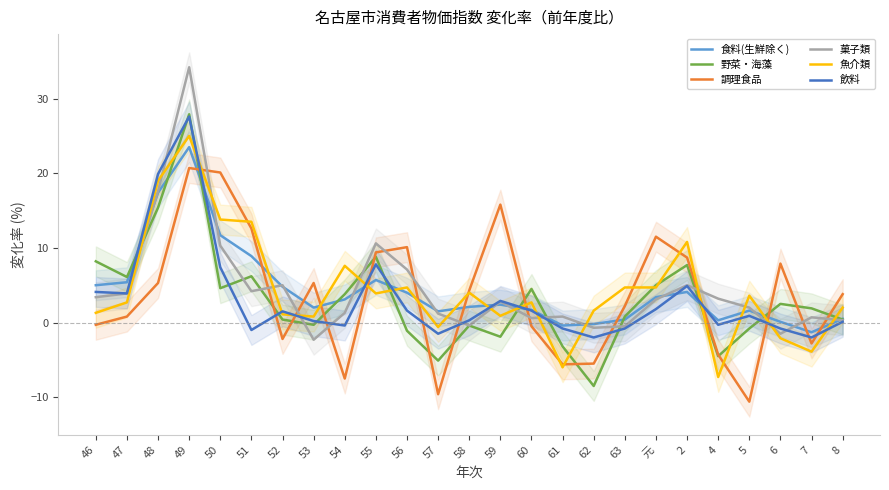

In 飲料, how many points are lower than both neighbors (excluding endpoints)?

7